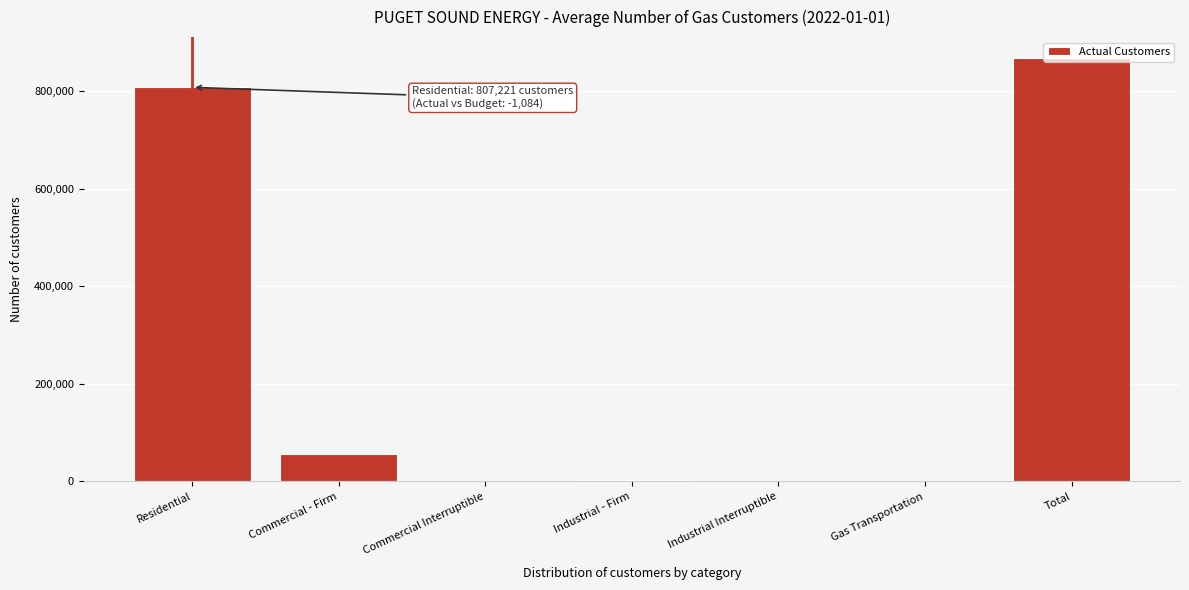

What is the sum of all values?

1733552